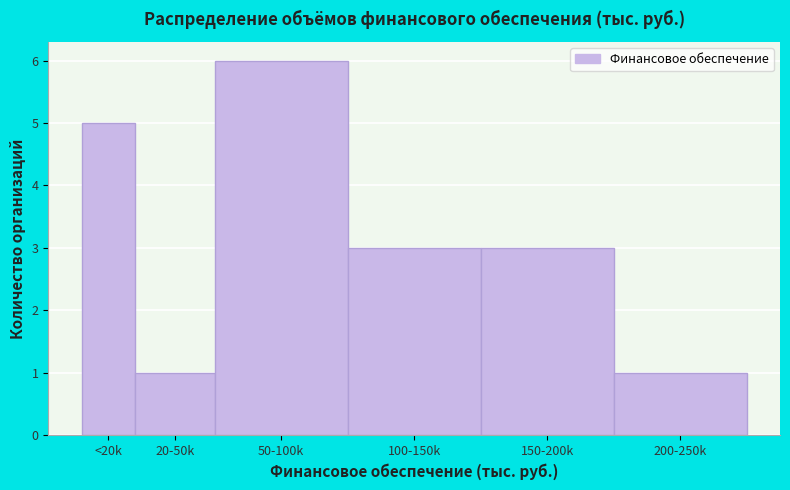

Reading right to left, list all the values displayed in this chart.

1	3	3	6	1	5